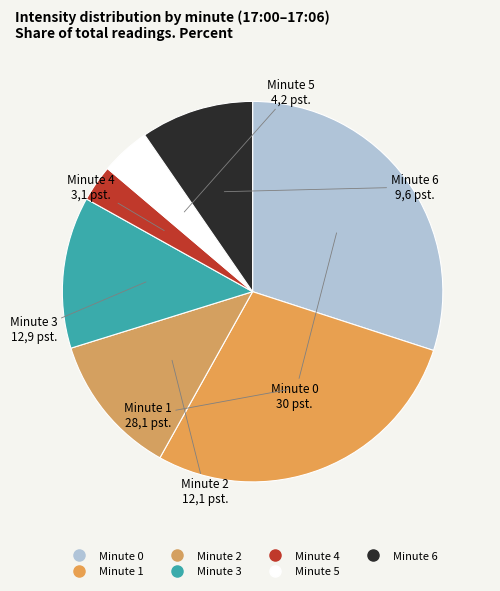

What percentage is NOT represented by Minute 5?

95.8%